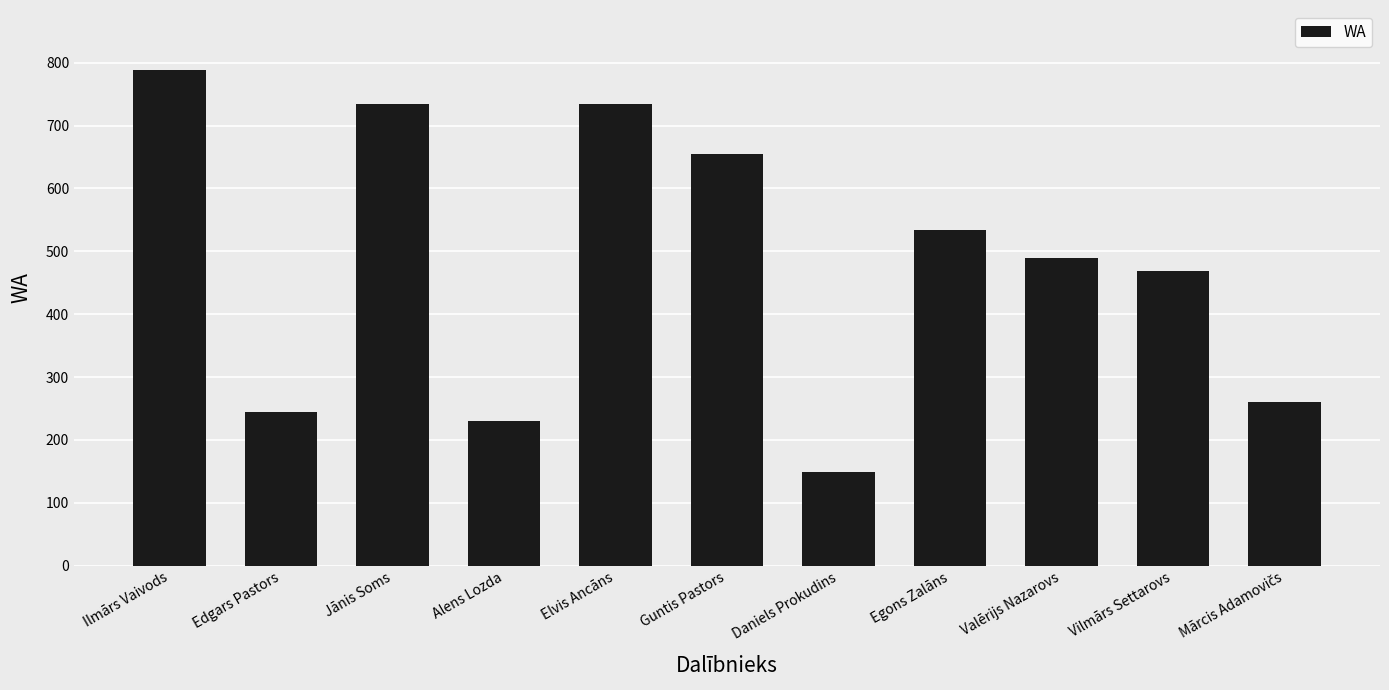

At which label is the value closest to 469?

Vilmārs Settarovs